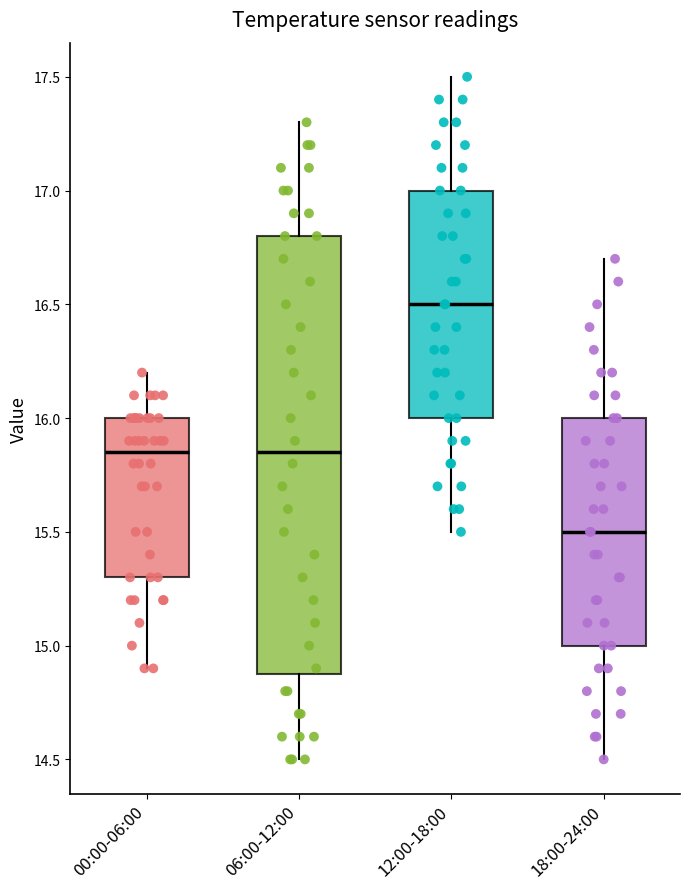

Reading left to right, read every box against the y-axis: the position of its median line, the range the box covers, and the ends of its whiskers. The values are not printed on the chart, so give them approximately, as read against the axis.

00:00-06:00: median 15.85, box 15.30 to 16.00, whiskers 14.90 to 16.20
06:00-12:00: median 15.85, box 14.90 to 16.80, whiskers 14.50 to 17.30
12:00-18:00: median 16.50, box 16.00 to 17.00, whiskers 15.50 to 17.50
18:00-24:00: median 15.50, box 15.00 to 16.00, whiskers 14.50 to 16.70